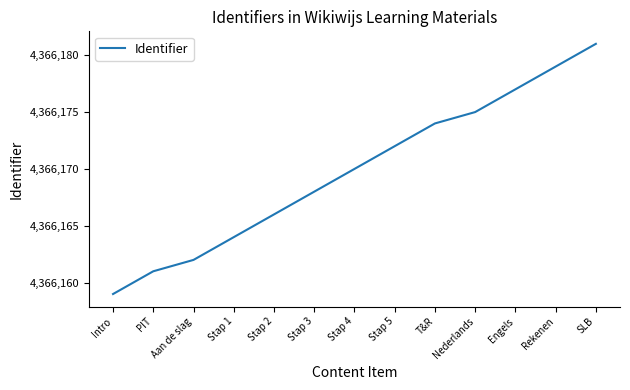

What is the sum of all values?

56760208